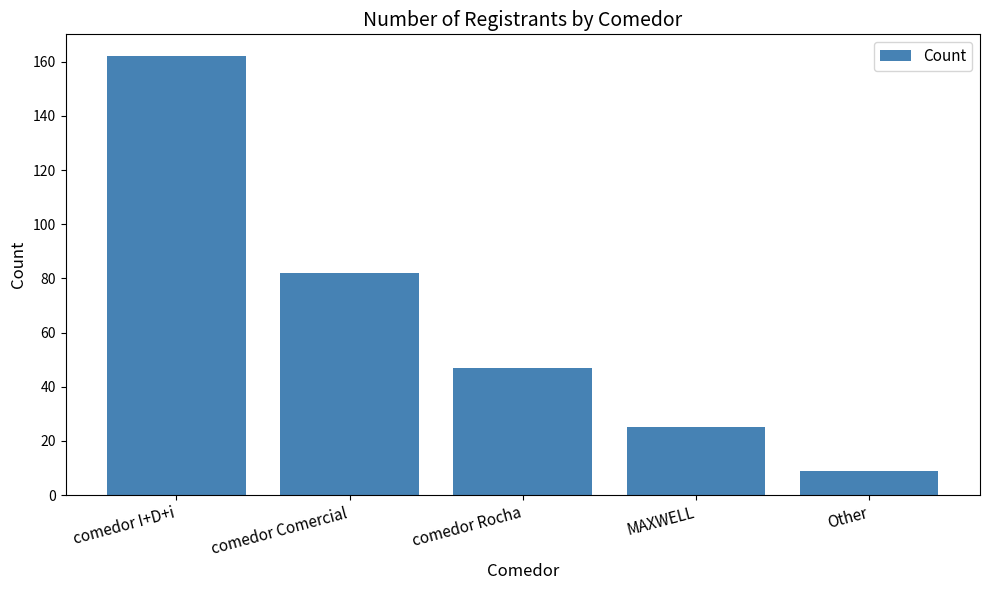

True or false: the data shows 217 at comedor I+D+i.

False